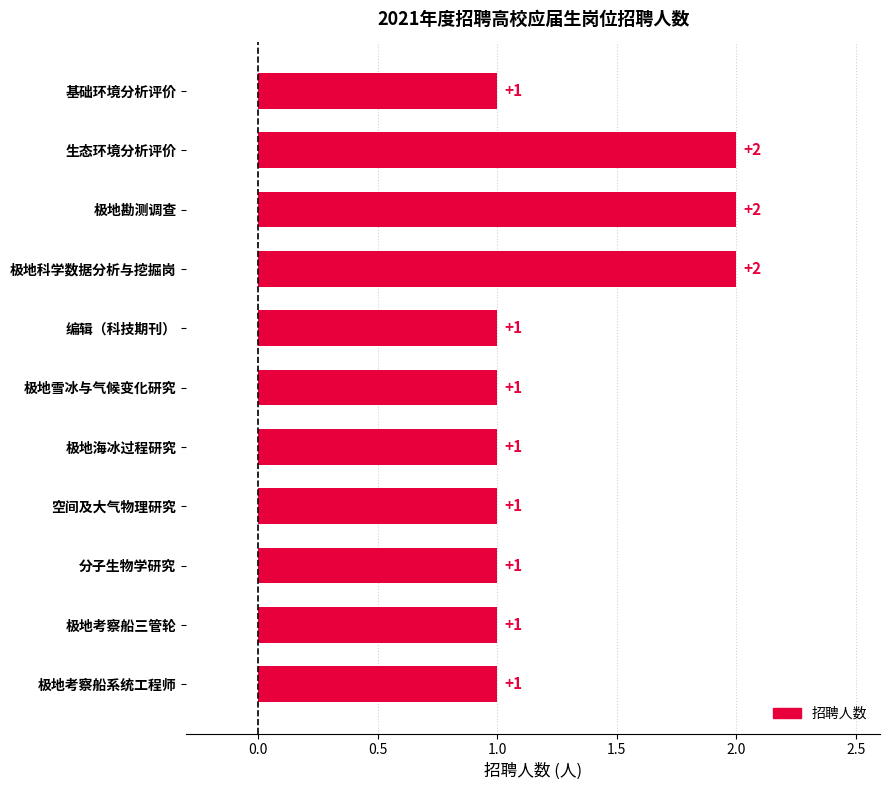

Is it true that the value at 极地考察船三管轮 is 1?

True